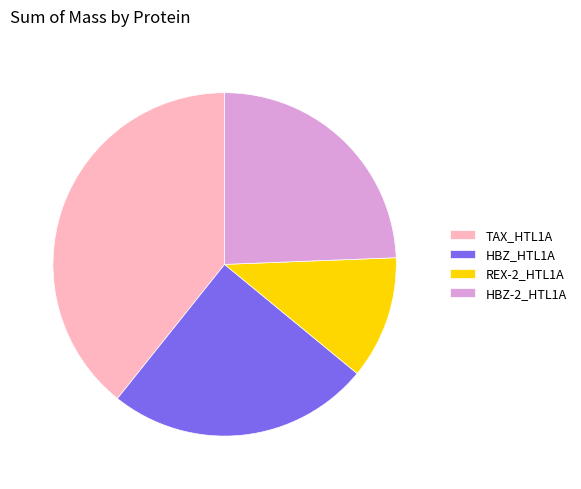

Which has a higher value, TAX_HTL1A or HBZ-2_HTL1A?

TAX_HTL1A